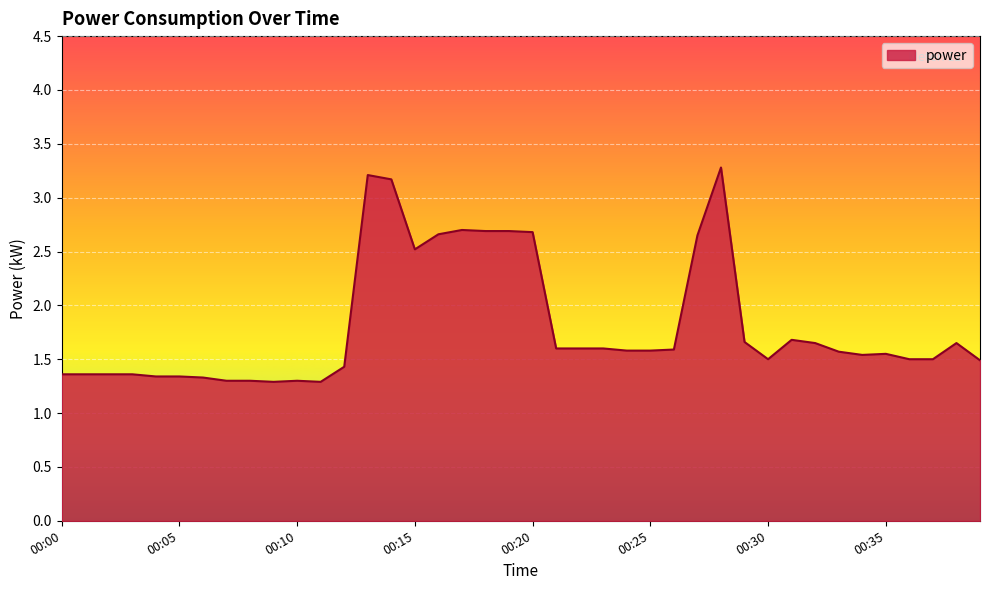

What is the minimum value shown in the chart?

1.3